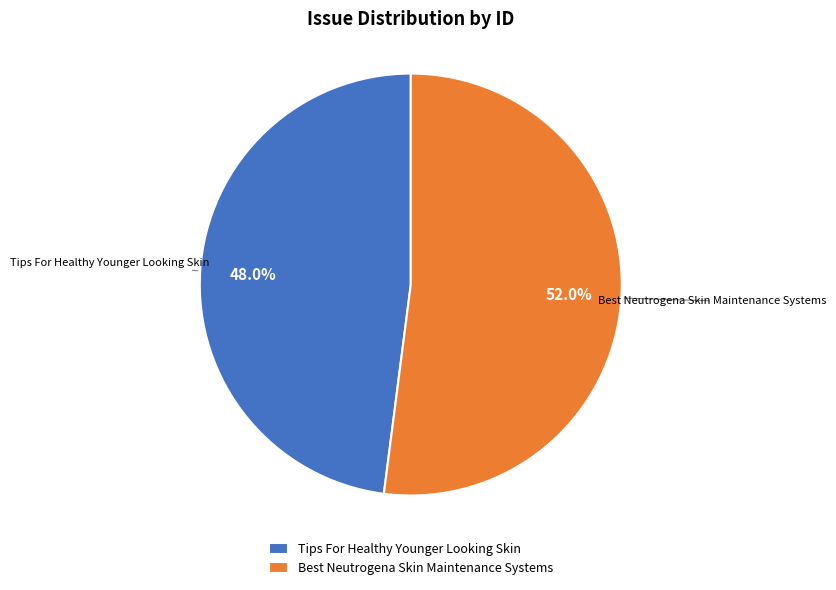

Combined, what portion of the pie is Best Neutrogena Skin Maintenance Systems and Tips For Healthy Younger Looking Skin?

100.0%